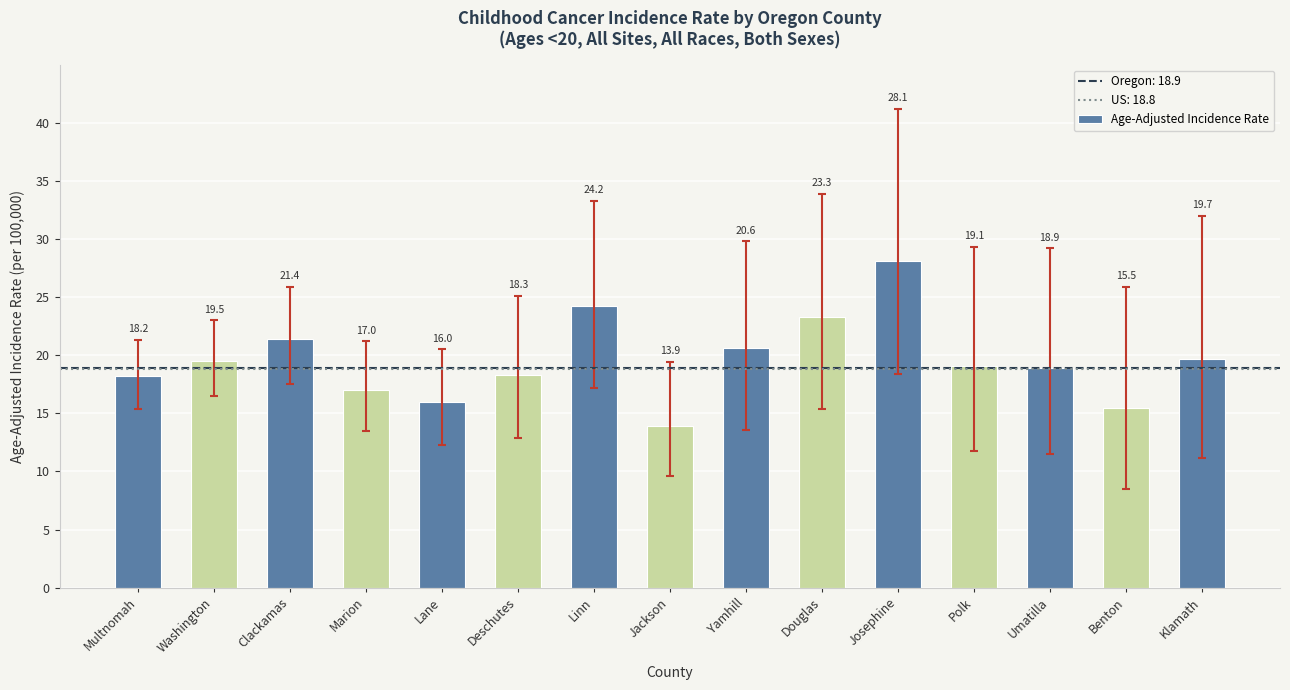

Reading left to right, what are all the values shown in this chart?

Multnomah=18.2	Washington=19.5	Clackamas=21.4	Marion=17.0	Lane=16.0	Deschutes=18.3	Linn=24.2	Jackson=13.9	Yamhill=20.6	Douglas=23.3	Josephine=28.1	Polk=19.1	Umatilla=18.9	Benton=15.5	Klamath=19.7